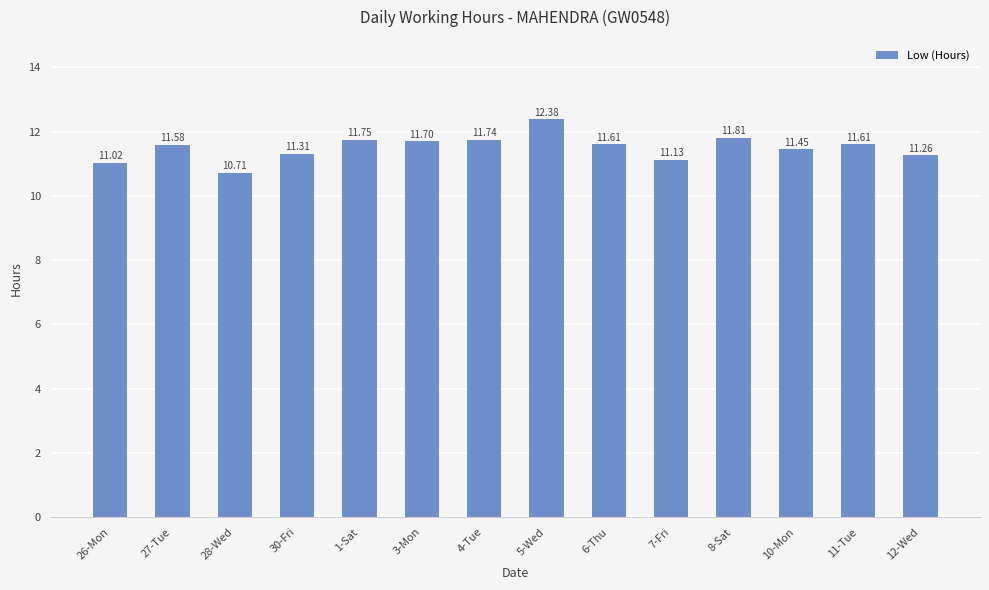

The chart shows a value of 11.0 at 26-Mon. True or false?

True